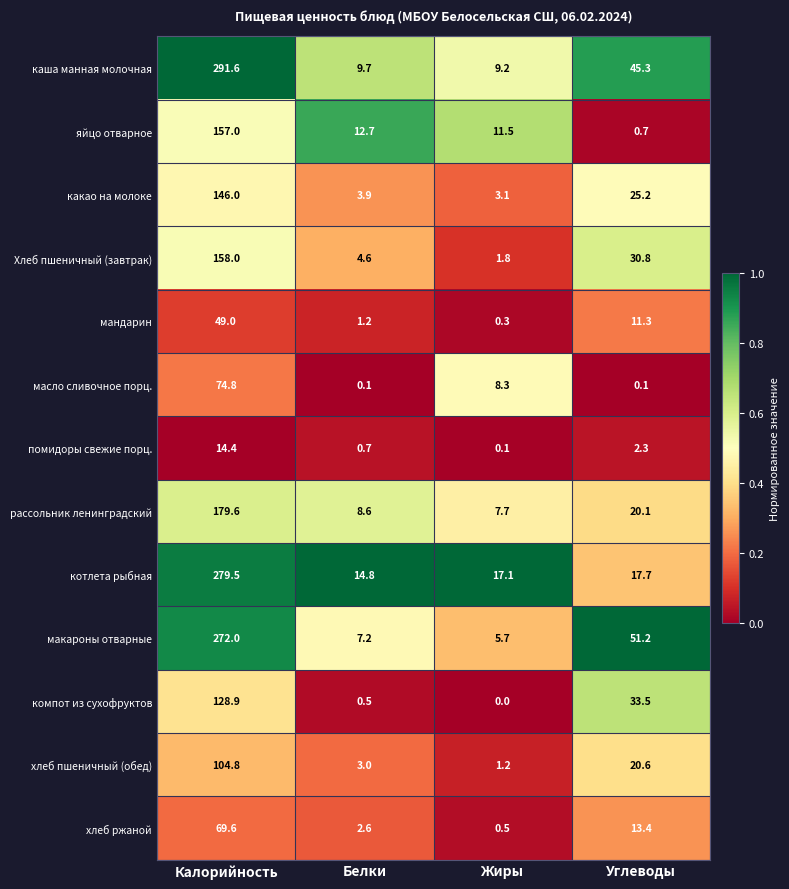

The яйцо отварное series shows 0.7 at Углеводы. True or false?

True